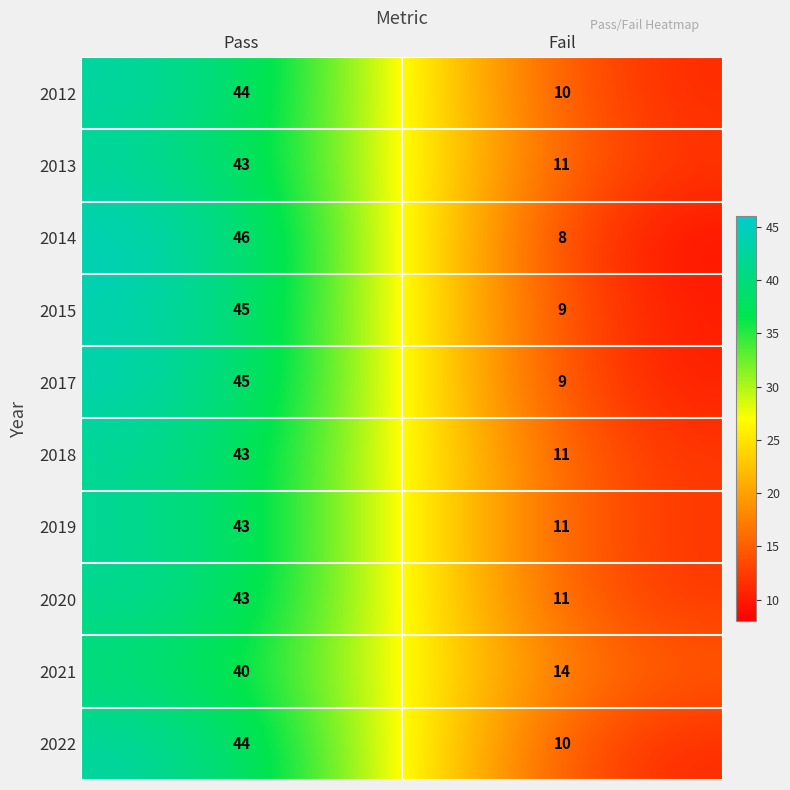

Reading right to left, what are all the values shown in this chart?

2012: Fail=10	Pass=44
2013: Fail=11	Pass=43
2014: Fail=8	Pass=46
2015: Fail=9	Pass=45
2017: Fail=9	Pass=45
2018: Fail=11	Pass=43
2019: Fail=11	Pass=43
2020: Fail=11	Pass=43
2021: Fail=14	Pass=40
2022: Fail=10	Pass=44